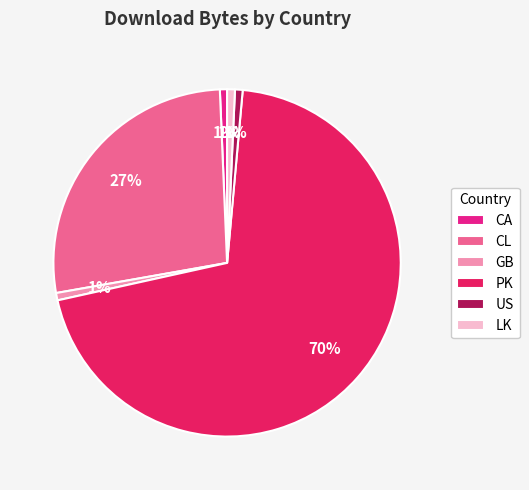

Between CA and PK, which is larger?

PK